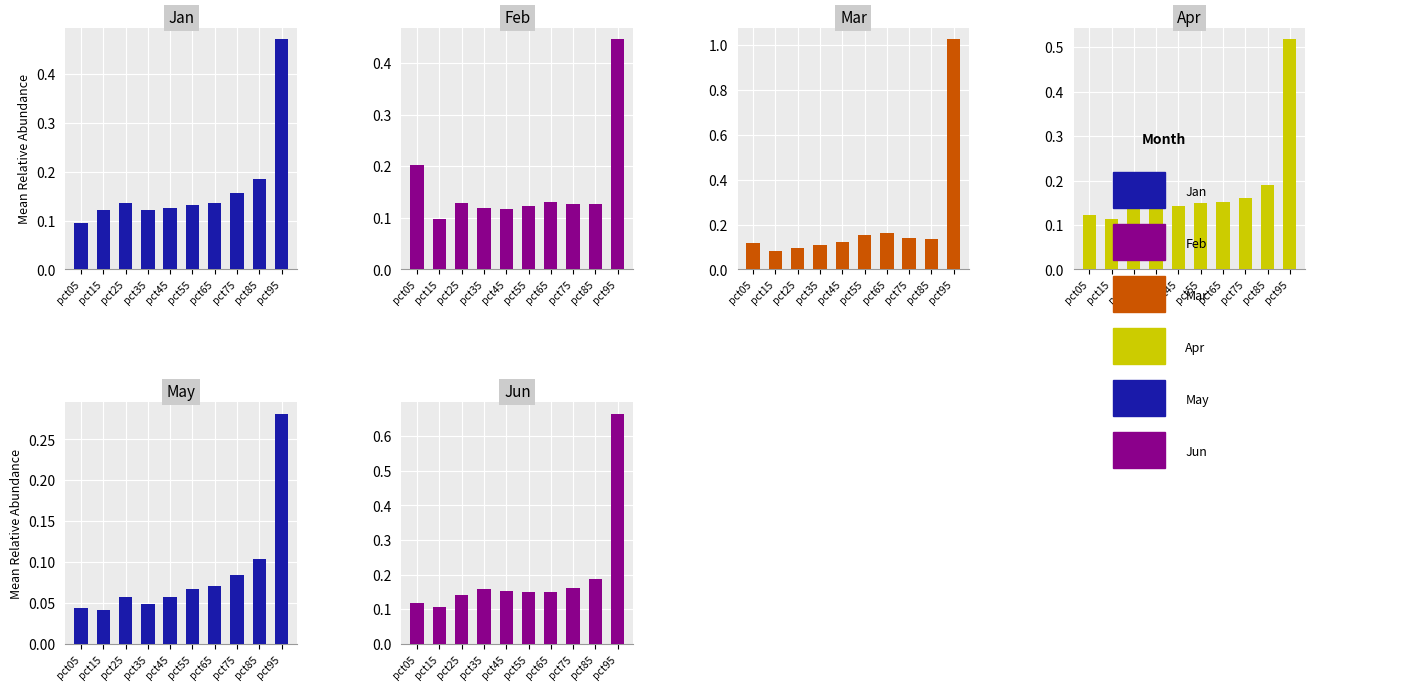

Reading left to right, list all the values displayed in this chart.

Jan: pct05=0.1	pct15=0.1	pct25=0.1	pct35=0.1	pct45=0.1	pct55=0.1	pct65=0.1	pct75=0.2	pct85=0.2	pct95=0.5
Feb: pct05=0.2	pct15=0.1	pct25=0.1	pct35=0.1	pct45=0.1	pct55=0.1	pct65=0.1	pct75=0.1	pct85=0.1	pct95=0.4
Mar: pct05=0.1	pct15=0.1	pct25=0.1	pct35=0.1	pct45=0.1	pct55=0.2	pct65=0.2	pct75=0.1	pct85=0.1	pct95=1.0
Apr: pct05=0.1	pct15=0.1	pct25=0.2	pct35=0.1	pct45=0.1	pct55=0.1	pct65=0.2	pct75=0.2	pct85=0.2	pct95=0.5
May: pct05=0.0	pct15=0.0	pct25=0.1	pct35=0.0	pct45=0.1	pct55=0.1	pct65=0.1	pct75=0.1	pct85=0.1	pct95=0.3
Jun: pct05=0.1	pct15=0.1	pct25=0.1	pct35=0.2	pct45=0.2	pct55=0.1	pct65=0.1	pct75=0.2	pct85=0.2	pct95=0.7